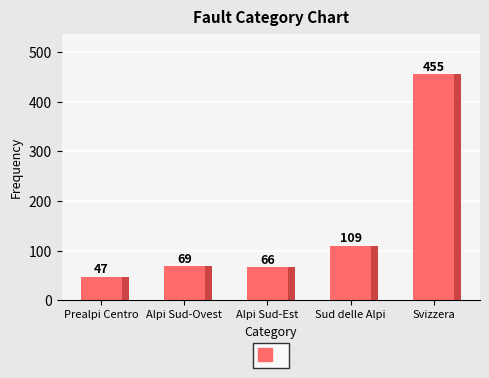

Where is the data nearest to the value 228?

Sud delle Alpi